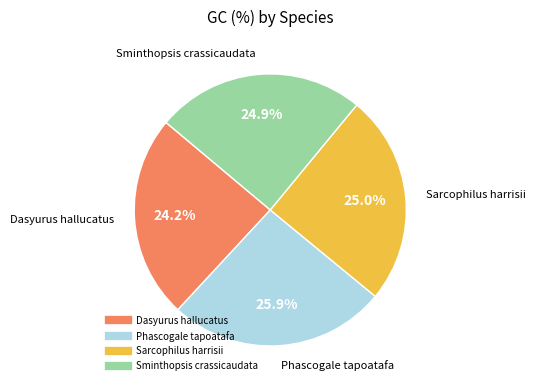

Is it true that Dasyurus hallucatus is 24% of the pie?

True